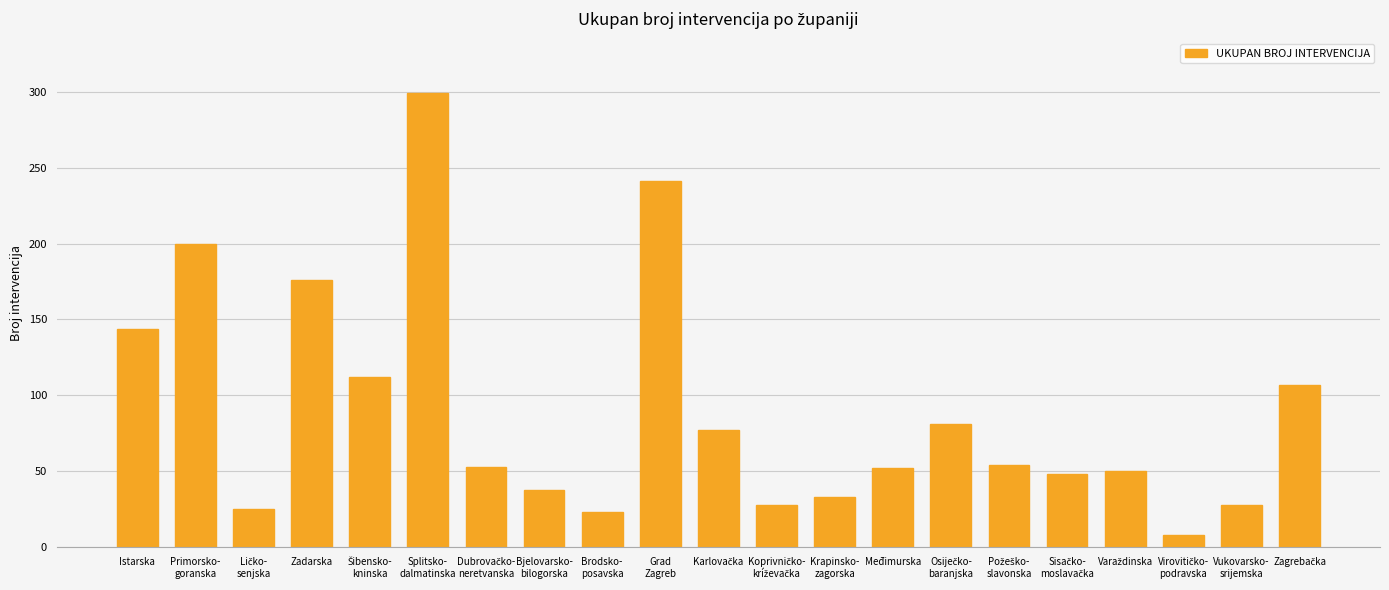

What is the average value?

89